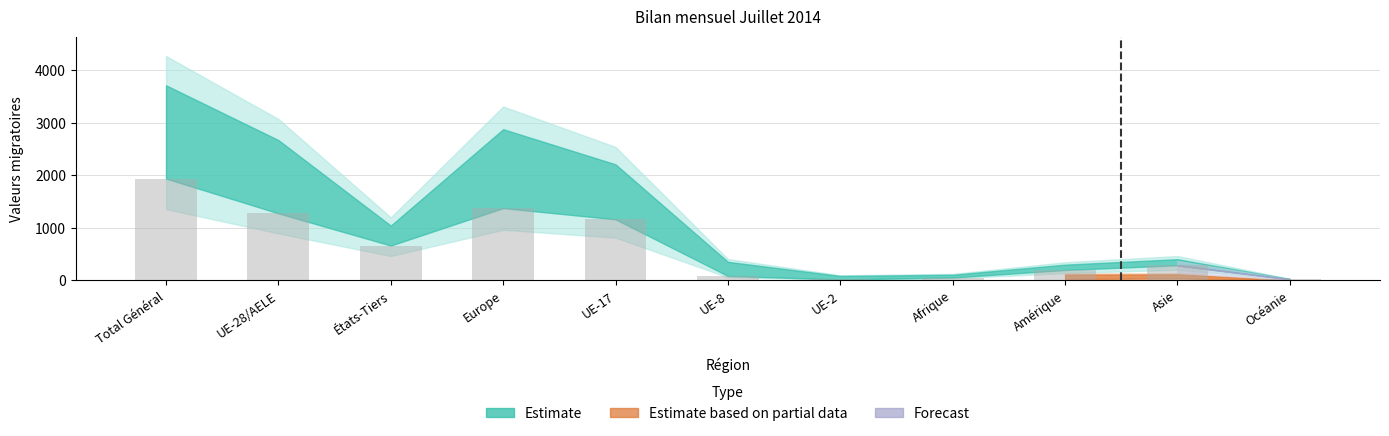

What is the change in value from Europe to Amérique?

-1178